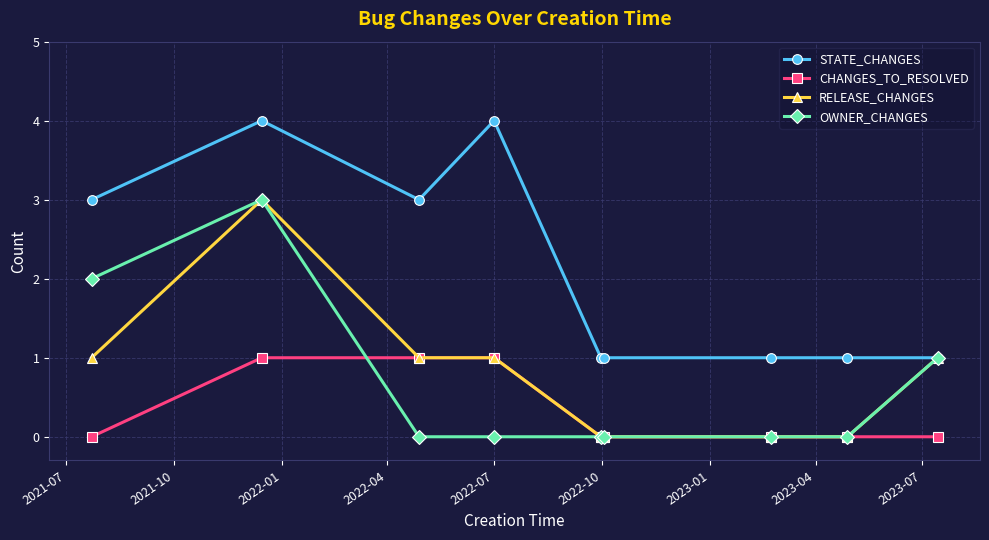

True or false: OWNER_CHANGES has more than 0 points higher than both neighbors.

True